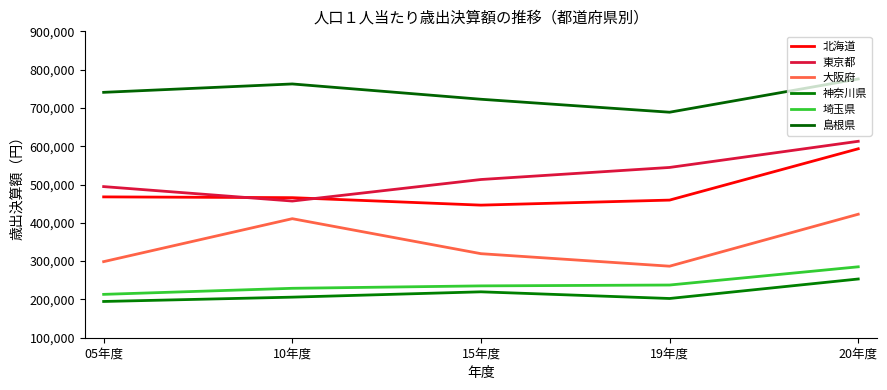

At which label is 東京都 closest to 534882?

19年度